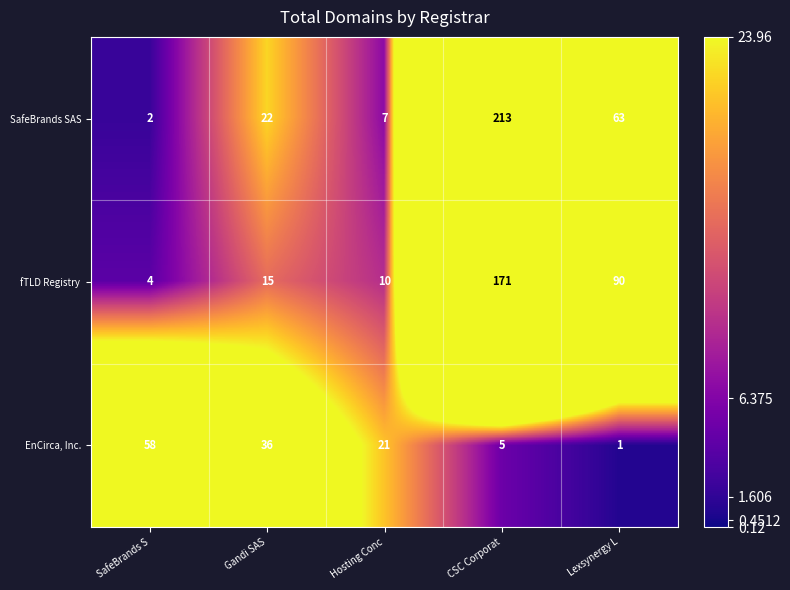

What is the maximum value for EnCirca, Inc.?

58